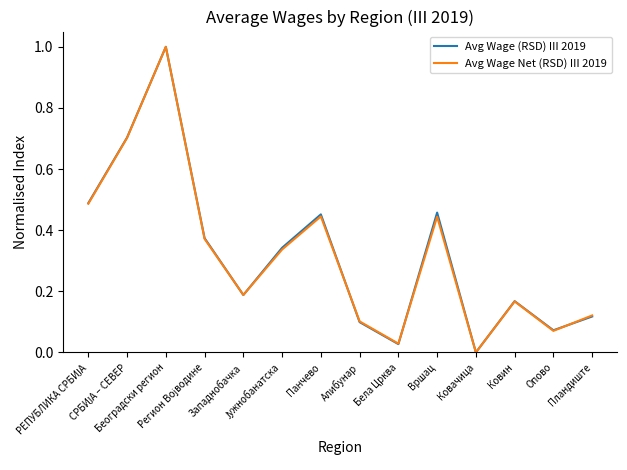

What is the greatest value displayed?

1.0